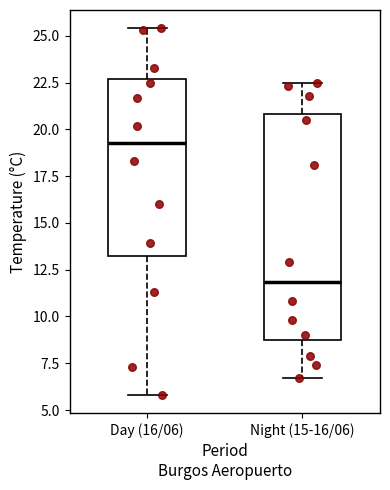

Which box is the tallest, from its lower edge to its upper edge?

Night (15-16/06)